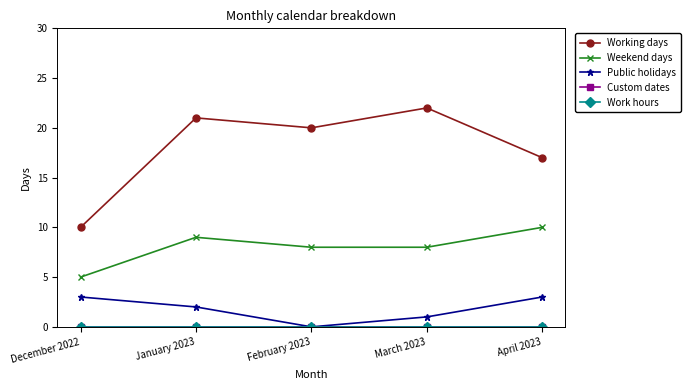

Does the chart have visible grid lines?

No